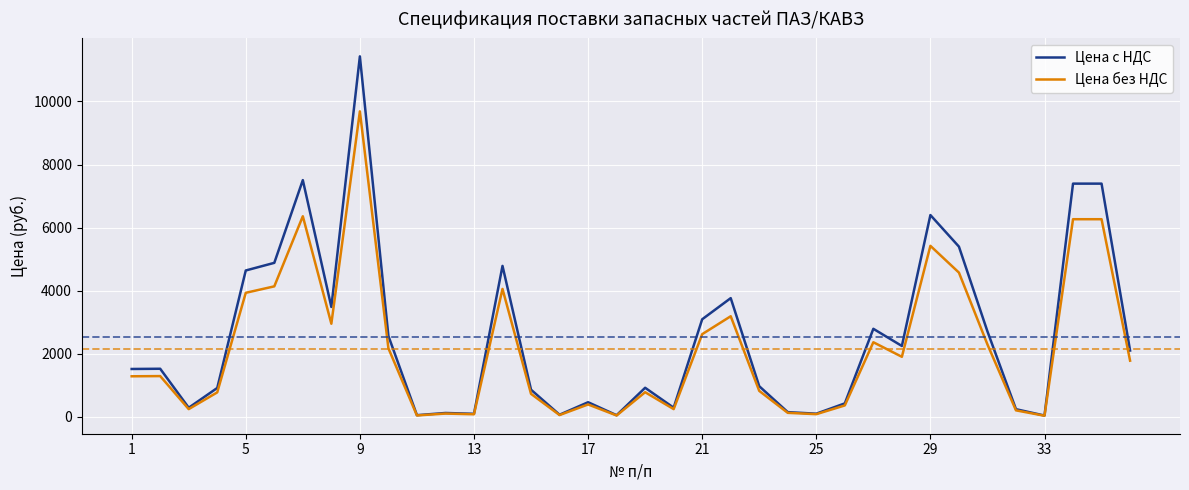

What is the average value of the Цена без НДС series?

2159.1